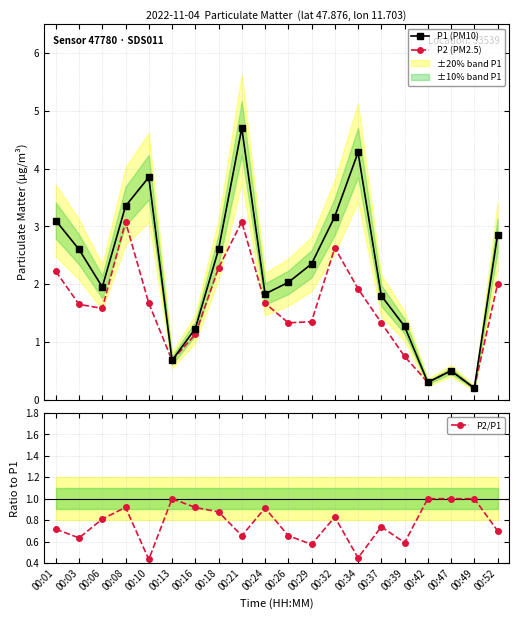

Between 00:08 and 00:32, which series saw the biggest shift?

P2 (PM2.5)